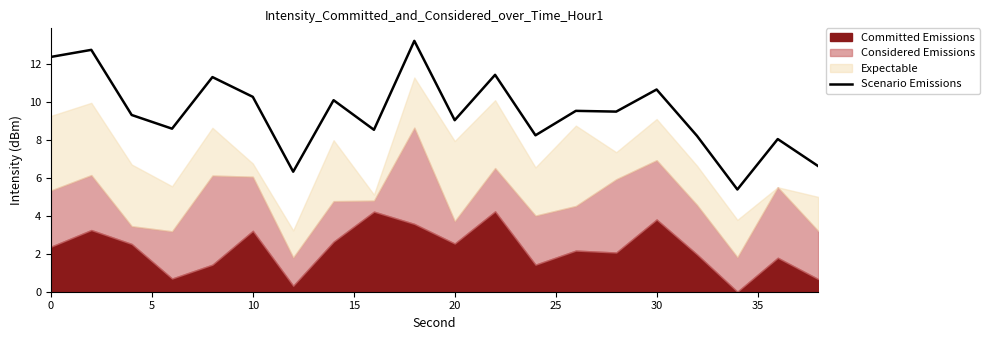

The Scenario Emissions series shows 14.4 at 10. True or false?

False